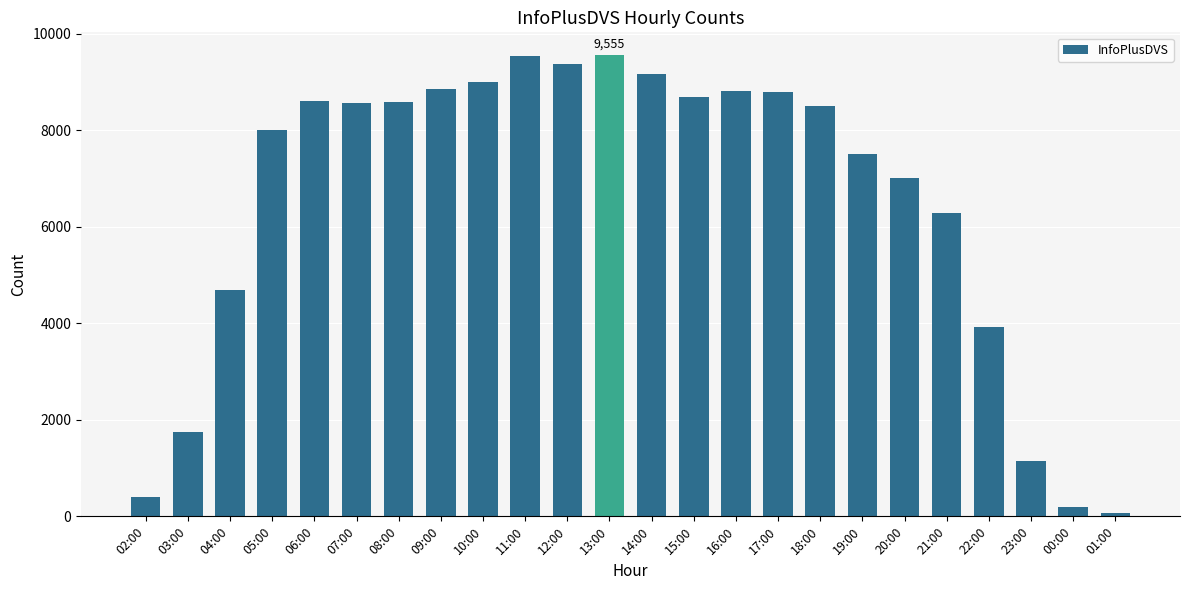

What is the sum of the values at 02:00 and 04:00?

5102